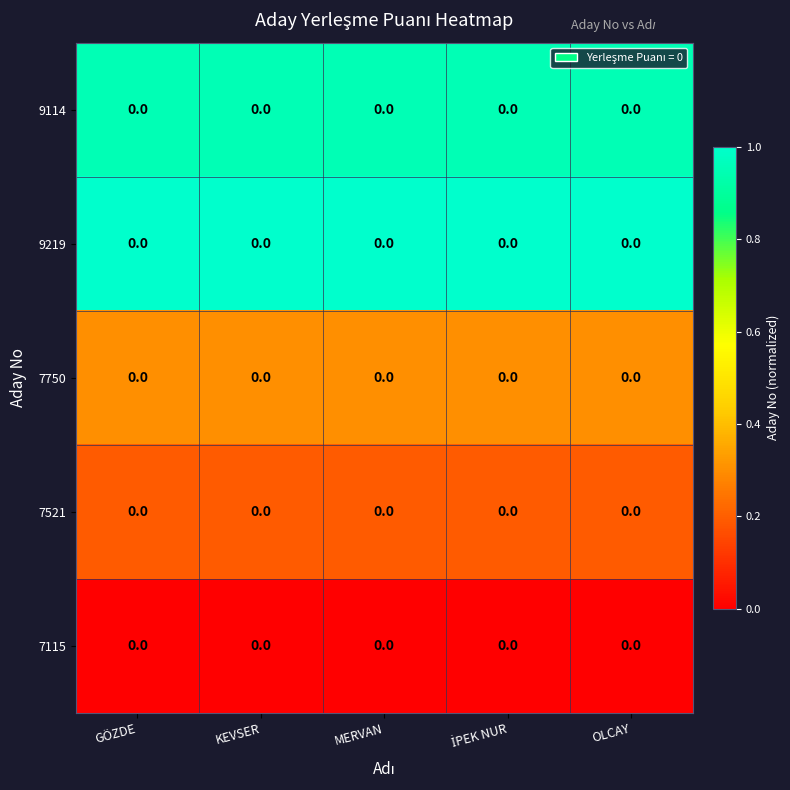

Rank the categories by 7115 value from lowest to highest.

GÖZDE, KEVSER, MERVAN, İPEK NUR, OLCAY